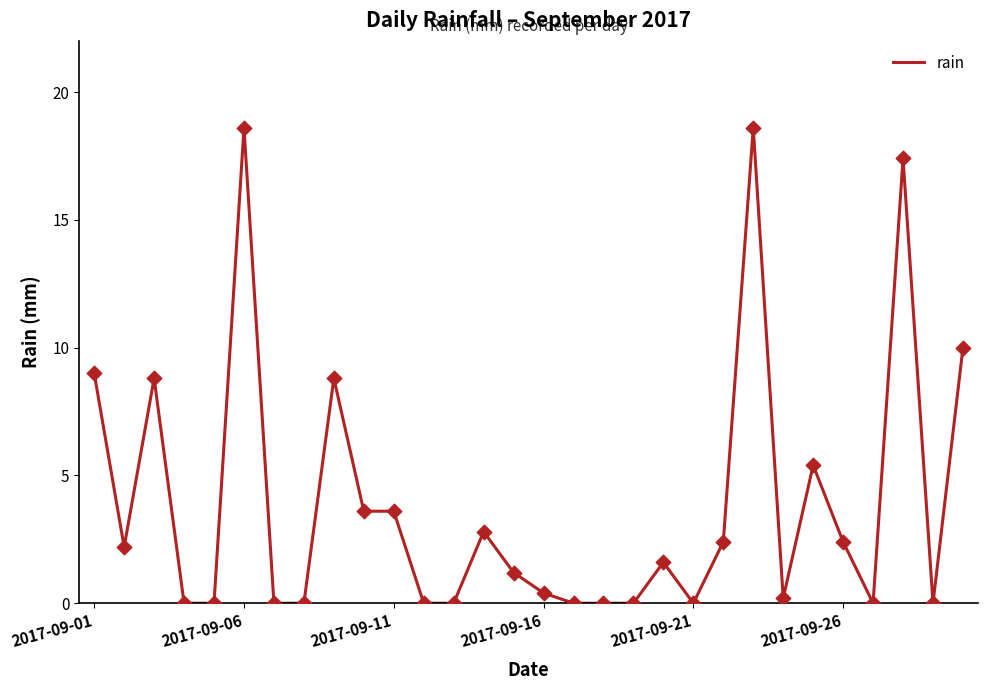

What is the greatest value displayed?

18.6